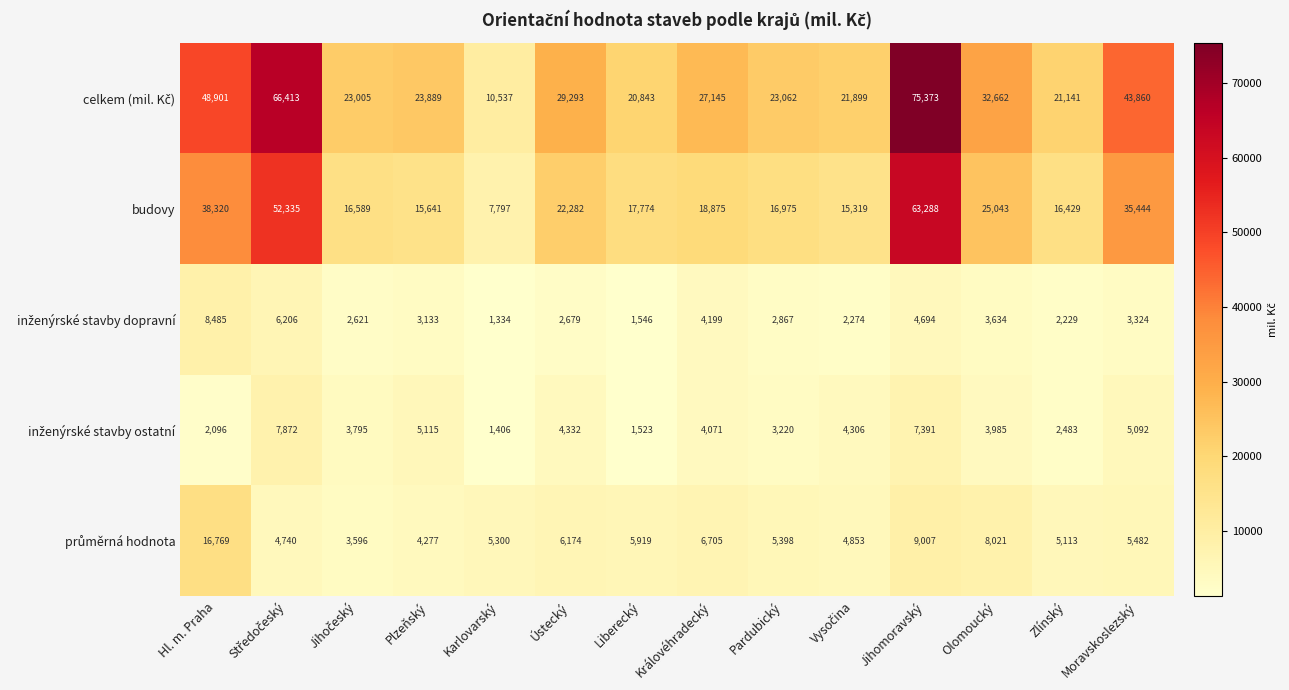

What is the sum of the budovy values at Zlínský and Královéhradecký?

35304